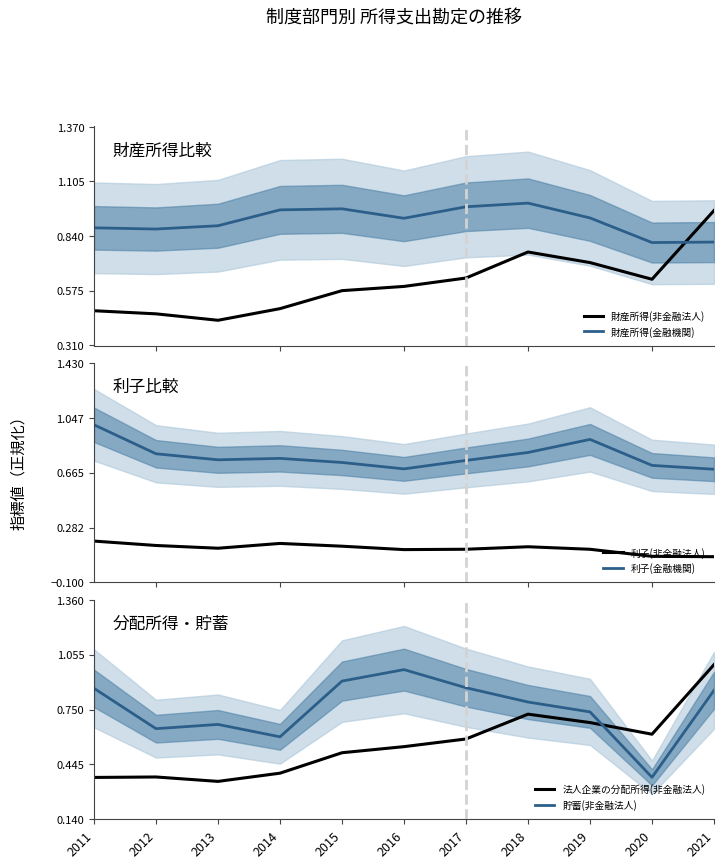

Between 2012 and 2014, which series saw the biggest shift?

財産所得(金融機関)